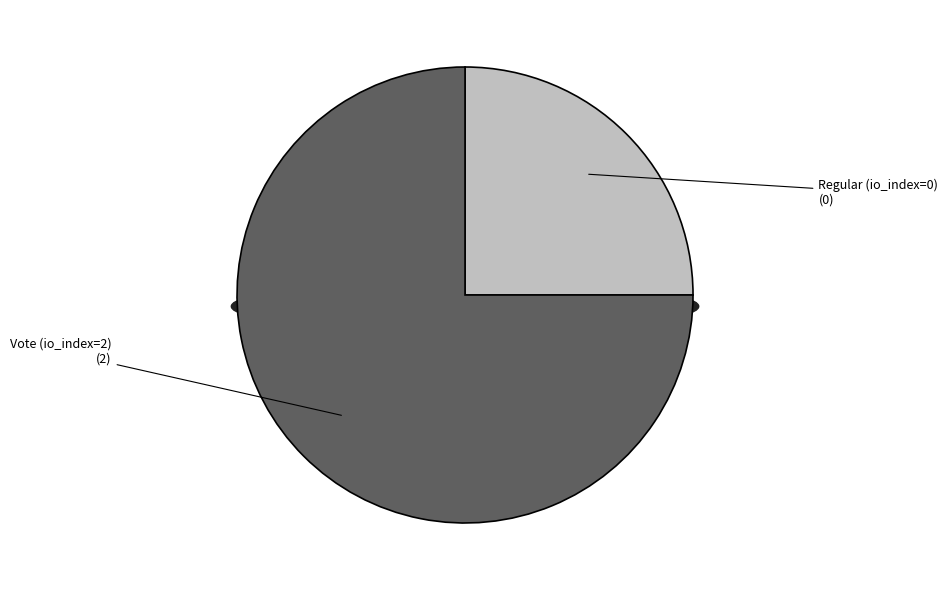

True or false: Vote (io_index=2) accounts for 99% of the total.

False